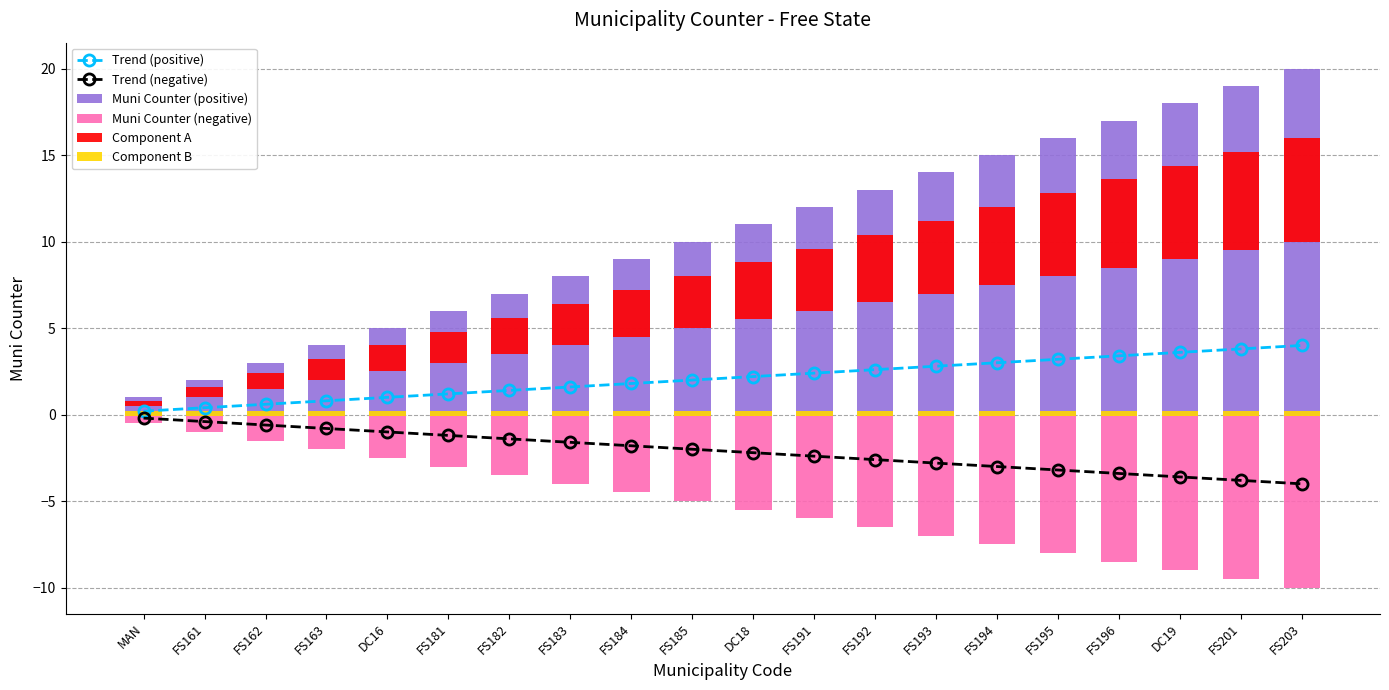

Between FS184 and DC19, which series saw the biggest shift?

Muni Counter (positive)